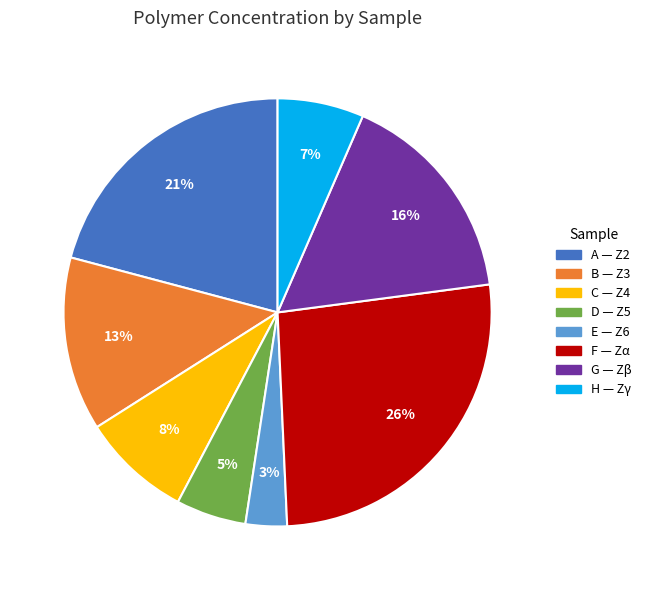

Does any single category account for the majority?

No